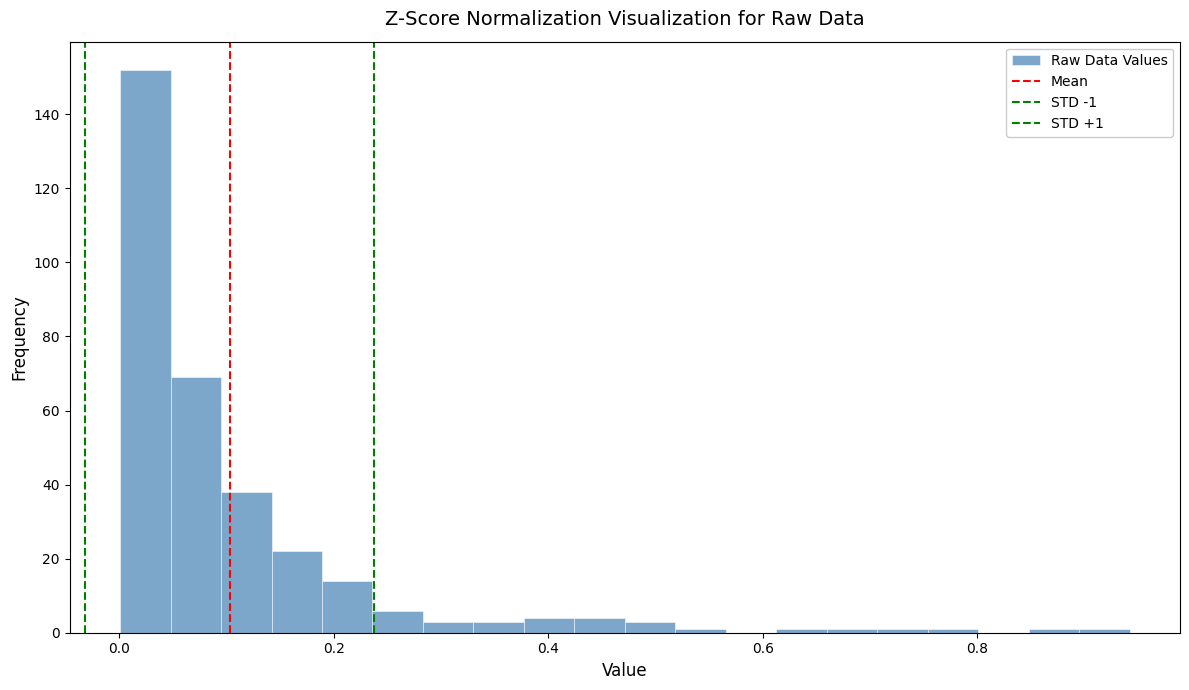

Read against the x-axis, roughly where is the centre of the tallest bar?

0.02